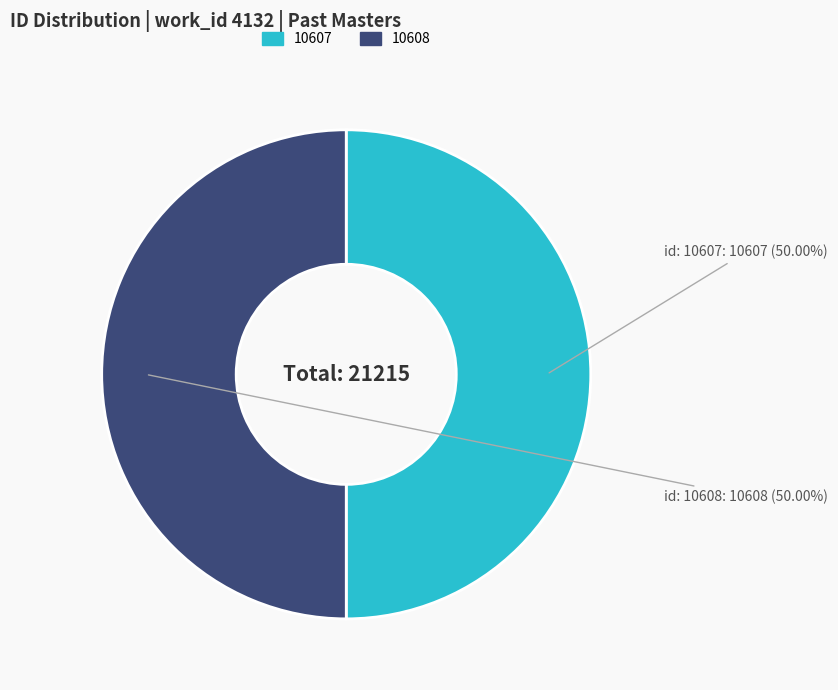

Approximately how many times larger is the value at 10607 compared to 10608?

1.0